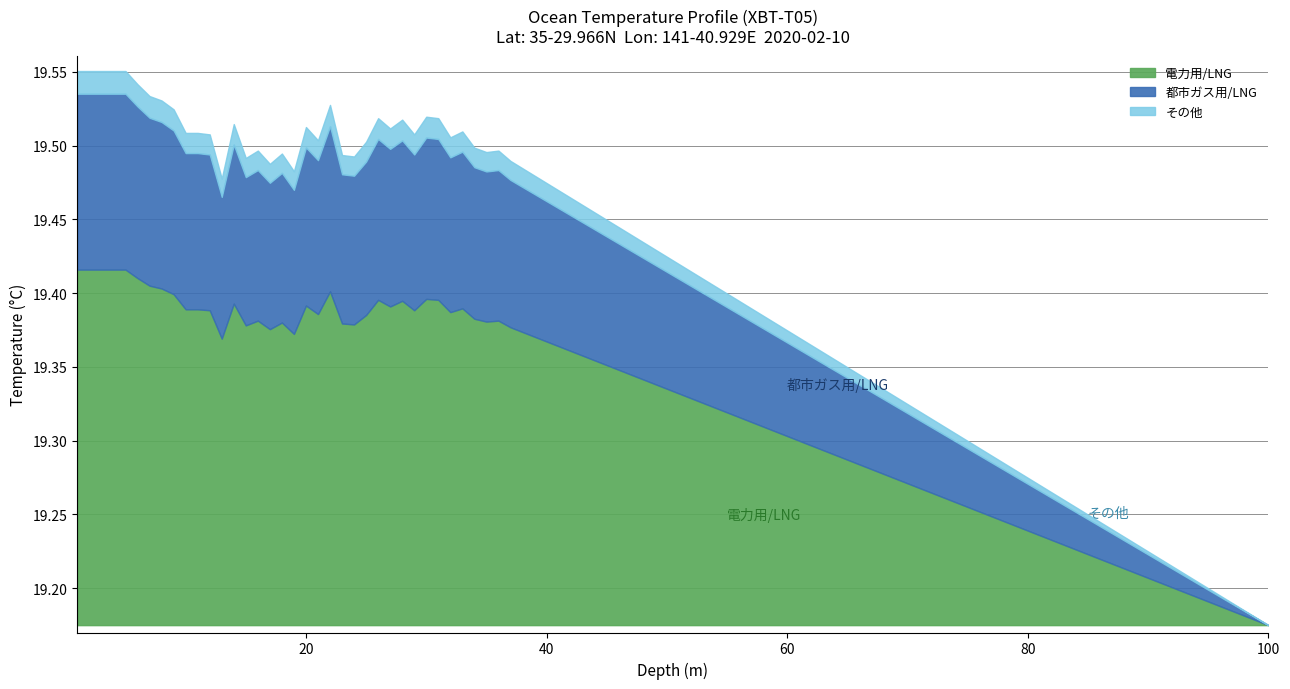

What is the difference between the second highest and minimum values?

0.1